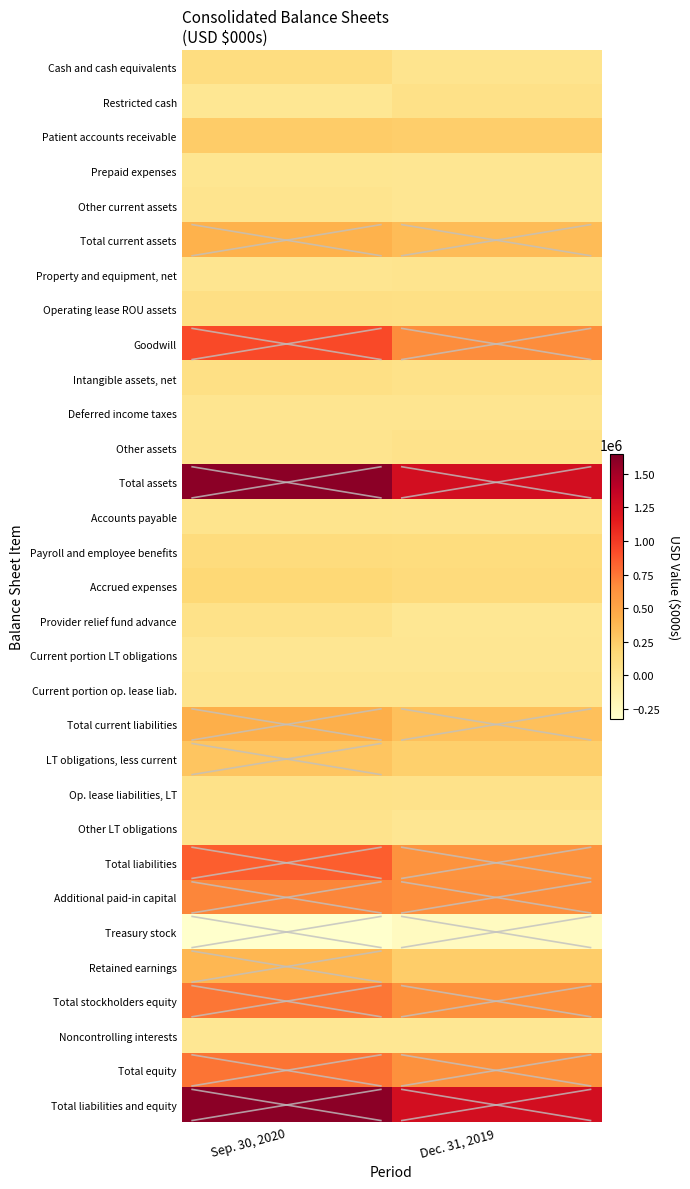

Reading left to right, what are all the values shown in this chart?

Cash and cash equivalents: Sep. 30, 2020=112904	Dec. 31, 2019=30294
Restricted cash: Sep. 30, 2020=2549	Dec. 31, 2019=66196
Patient accounts receivable: Sep. 30, 2020=250777	Dec. 31, 2019=237596
Prepaid expenses: Sep. 30, 2020=14906	Dec. 31, 2019=8243
Other current assets: Sep. 30, 2020=30114	Dec. 31, 2019=8225
Total current assets: Sep. 30, 2020=411250	Dec. 31, 2019=350554
Property and equipment, net: Sep. 30, 2020=24104	Dec. 31, 2019=28113
Operating lease ROU assets: Sep. 30, 2020=94273	Dec. 31, 2019=84791
Goodwill: Sep. 30, 2020=931483	Dec. 31, 2019=658500
Intangible assets, net: Sep. 30, 2020=84143	Dec. 31, 2019=64748
Deferred income taxes: Sep. 30, 2020=24189	Dec. 31, 2019=21427
Other assets: Sep. 30, 2020=33278	Dec. 31, 2019=54612
Total assets: Sep. 30, 2020=1602720	Dec. 31, 2019=1262745
Accounts payable: Sep. 30, 2020=39037	Dec. 31, 2019=31259
Payroll and employee benefits: Sep. 30, 2020=126543	Dec. 31, 2019=120877
Accrued expenses: Sep. 30, 2020=170743	Dec. 31, 2019=137111
Provider relief fund advance: Sep. 30, 2020=60000	Dec. 31, 2019=0
Current portion LT obligations: Sep. 30, 2020=10711	Dec. 31, 2019=9927
Current portion op. lease liab.: Sep. 30, 2020=30462	Dec. 31, 2019=27769
Total current liabilities: Sep. 30, 2020=437496	Dec. 31, 2019=326943
LT obligations, less current: Sep. 30, 2020=300576	Dec. 31, 2019=232256
Op. lease liabilities, LT: Sep. 30, 2020=62519	Dec. 31, 2019=56128
Other LT obligations: Sep. 30, 2020=44386	Dec. 31, 2019=5905
Total liabilities: Sep. 30, 2020=844977	Dec. 31, 2019=621232
Additional paid-in capital: Sep. 30, 2020=690099	Dec. 31, 2019=645256
Treasury stock: Sep. 30, 2020=-318771	Dec. 31, 2019=-251241
Retained earnings: Sep. 30, 2020=384840	Dec. 31, 2019=246383
Total stockholders equity: Sep. 30, 2020=756205	Dec. 31, 2019=640450
Noncontrolling interests: Sep. 30, 2020=1538	Dec. 31, 2019=1063
Total equity: Sep. 30, 2020=757743	Dec. 31, 2019=641513
Total liabilities and equity: Sep. 30, 2020=1602720	Dec. 31, 2019=1262745